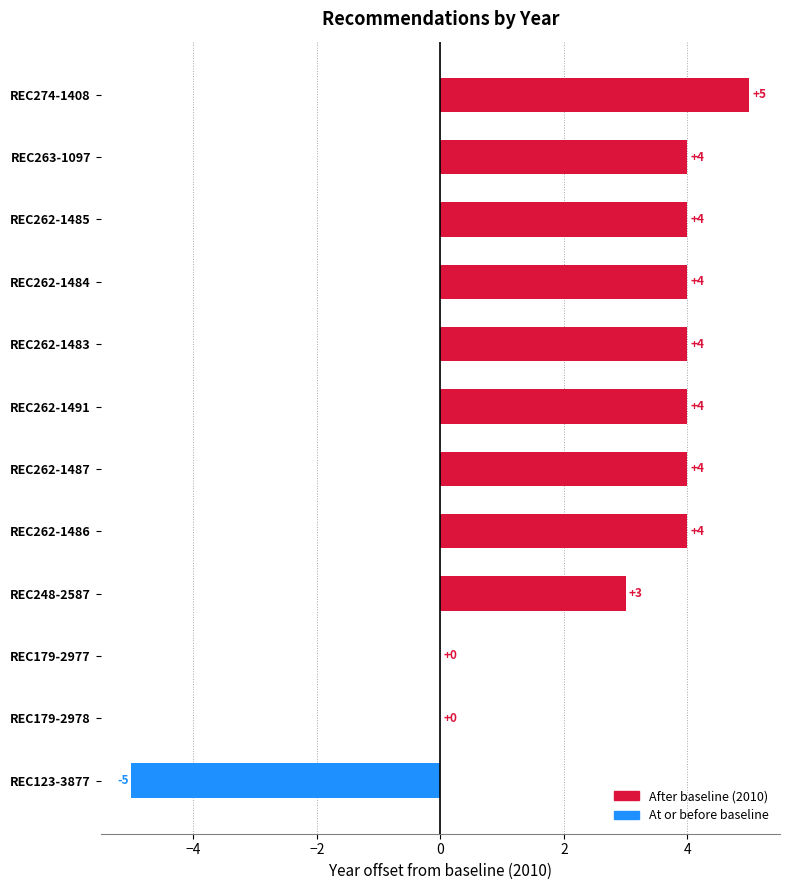

Reading top to bottom, what are all the values shown in this chart?

REC274-1408=5	REC263-1097=4	REC262-1485=4	REC262-1484=4	REC262-1483=4	REC262-1491=4	REC262-1487=4	REC262-1486=4	REC248-2587=3	REC179-2977=0	REC179-2978=0	REC123-3877=-5